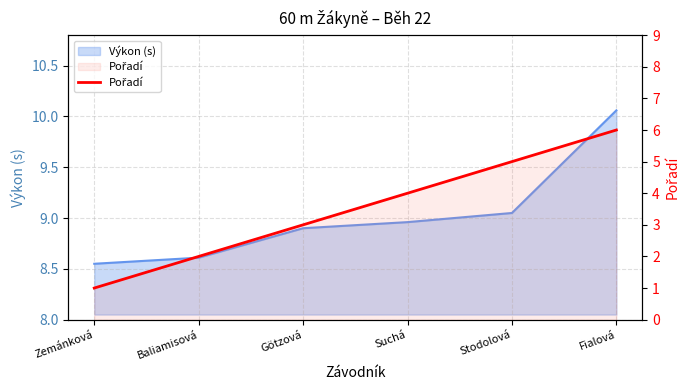

What is the label of the 1st point from the right?

Fialová